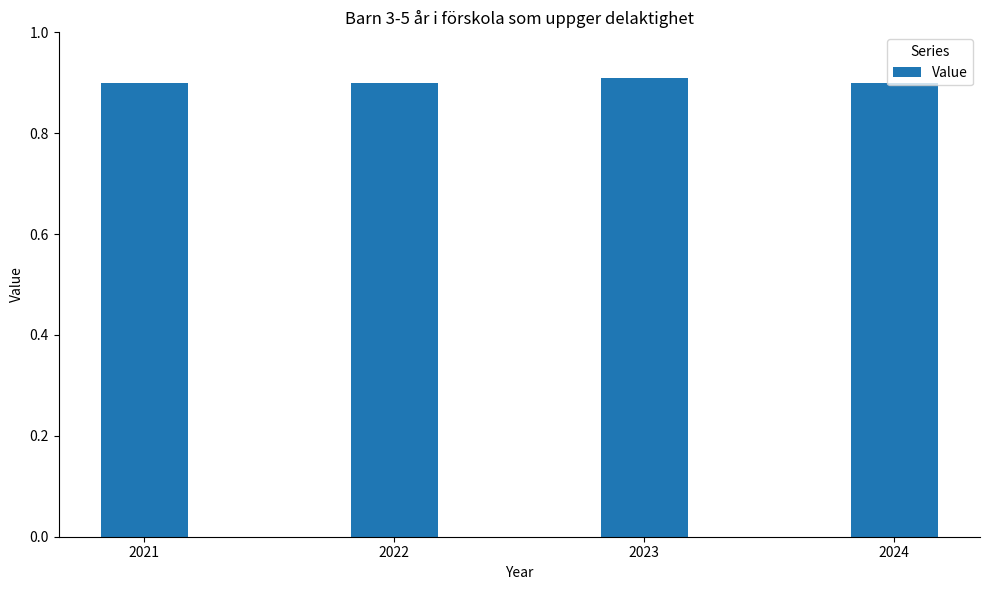

What is the sum of all values?

3.6